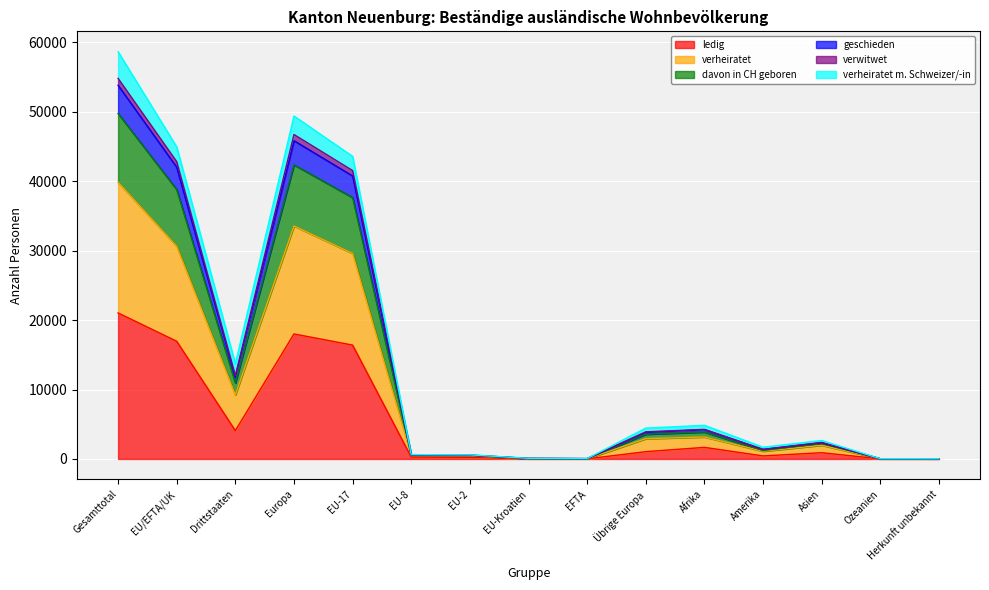

What is the maximum value for ledig?

21028